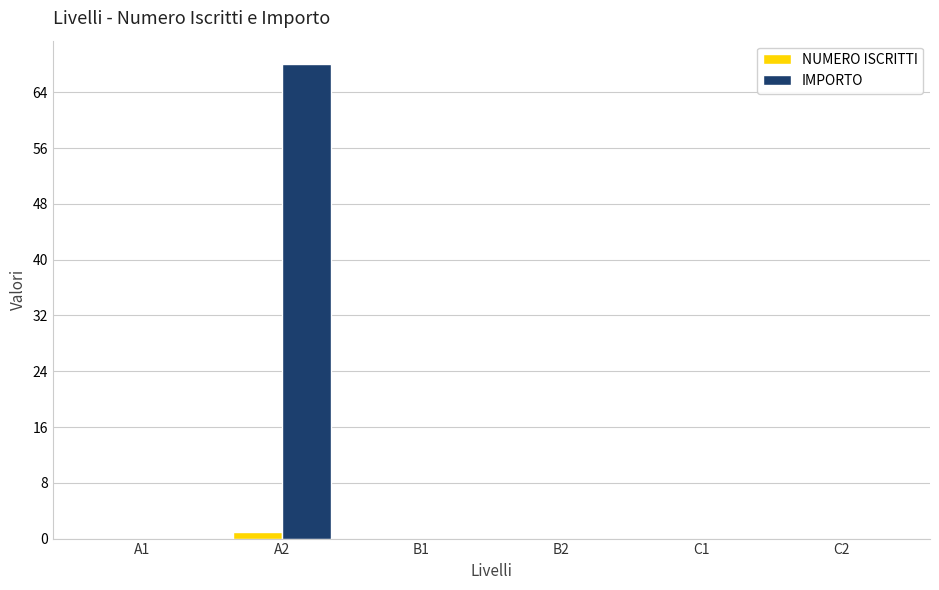

What is the maximum value for IMPORTO?

68